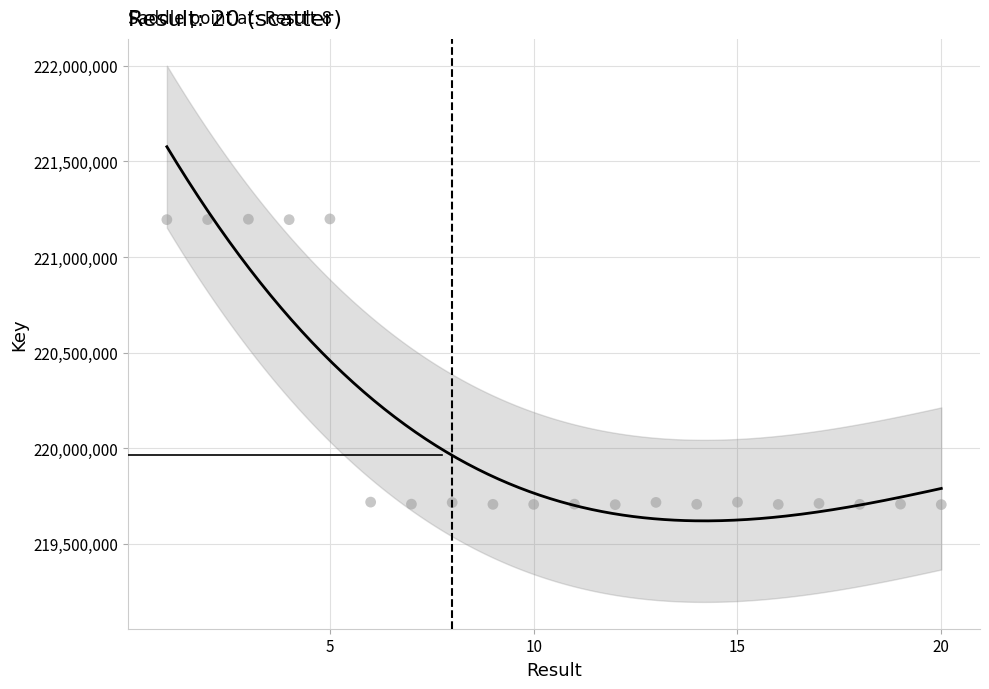

What is the range of X values (max minus min)?

19